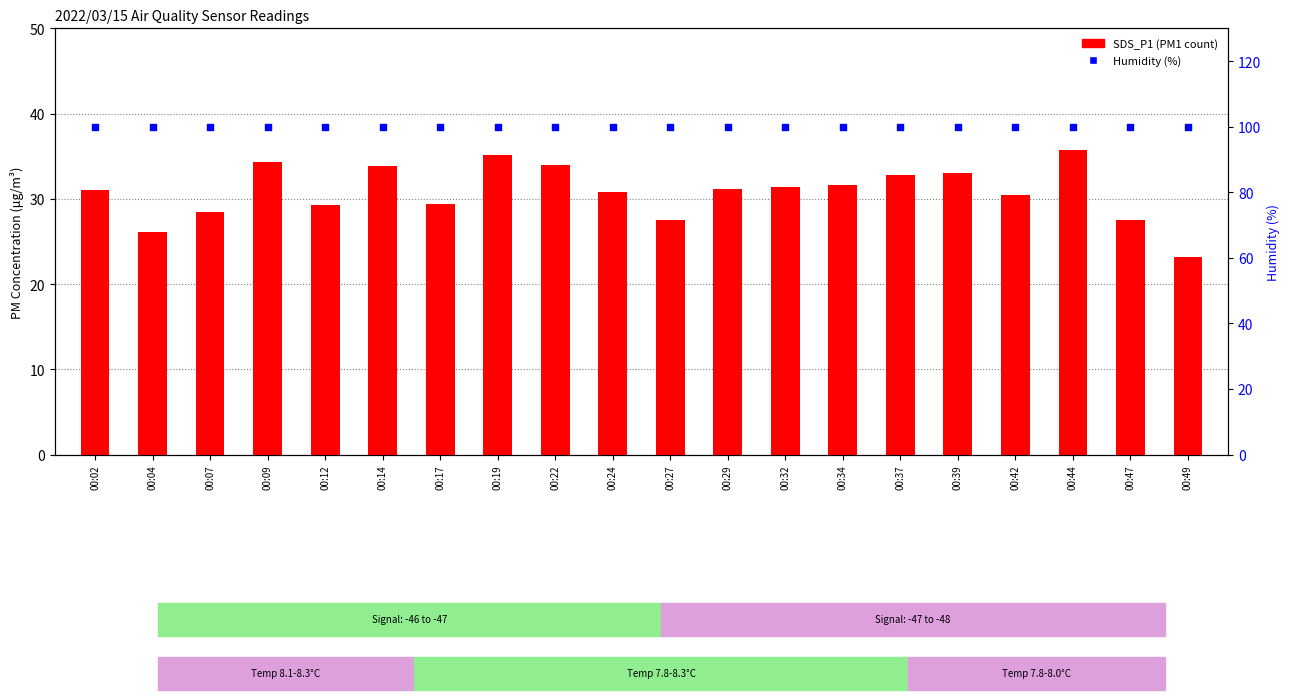

What is the total value across all series at 00:39?

132.9